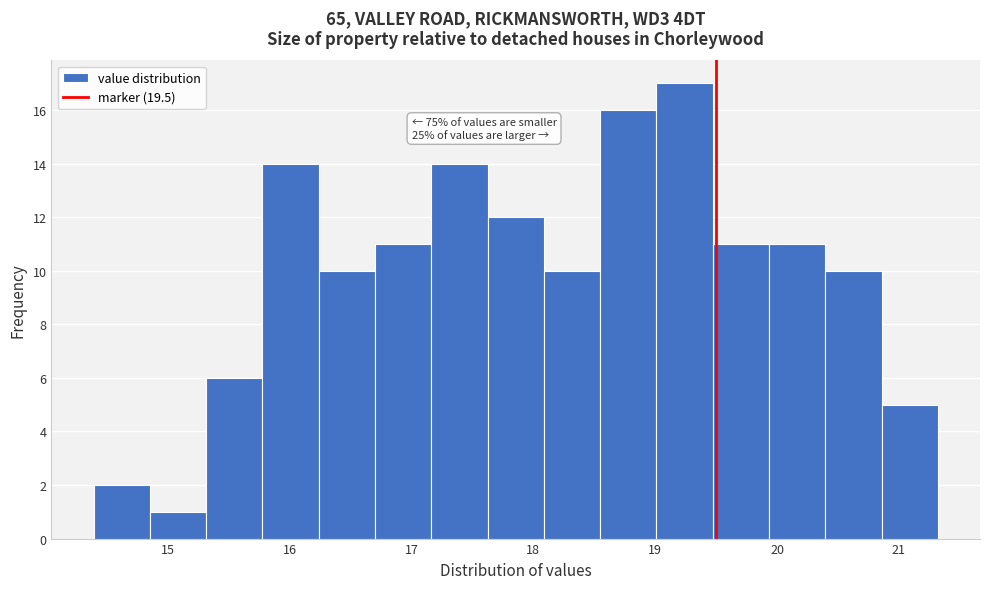

Which range on the x-axis has the tallest bar?

19.0 to 19.5